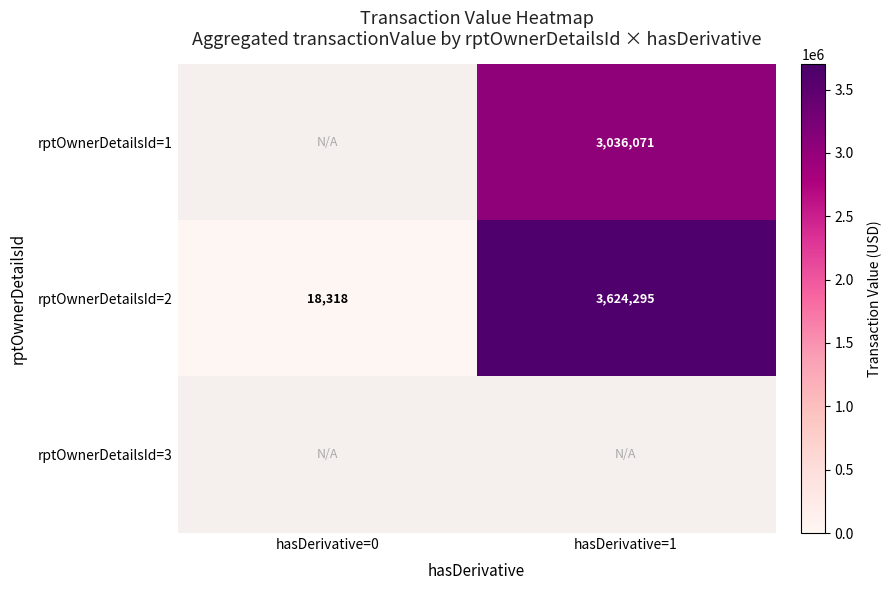

How many series are shown in this chart?

3